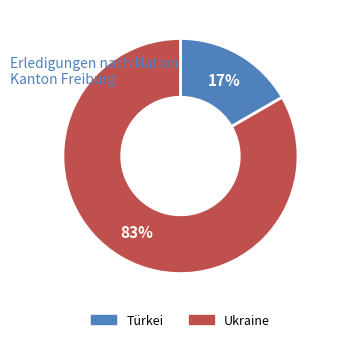

Which category accounts for the majority?

Ukraine